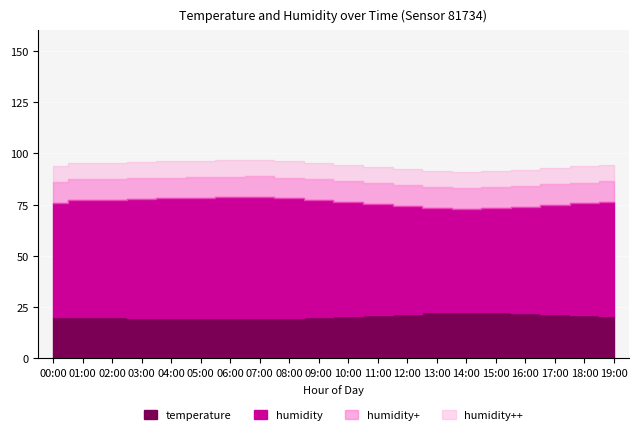

What is the sum of the temperature values at 18:00 and 14:00?

44.0